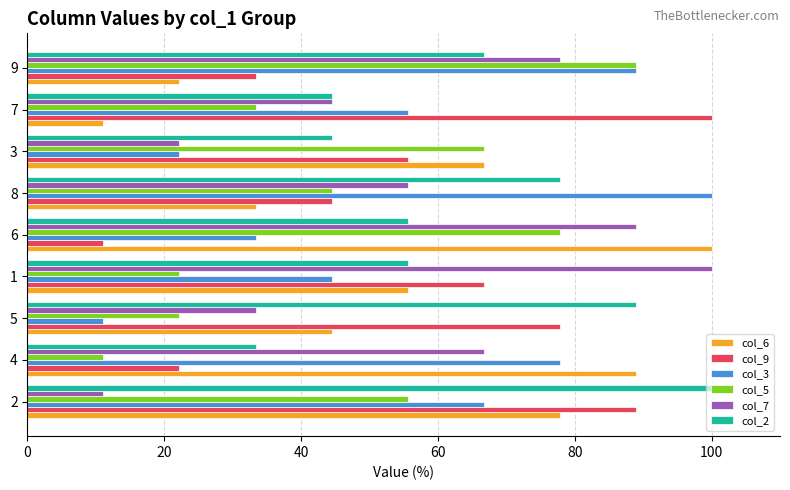

What is the difference between the highest and lowest values at 1?

77.8